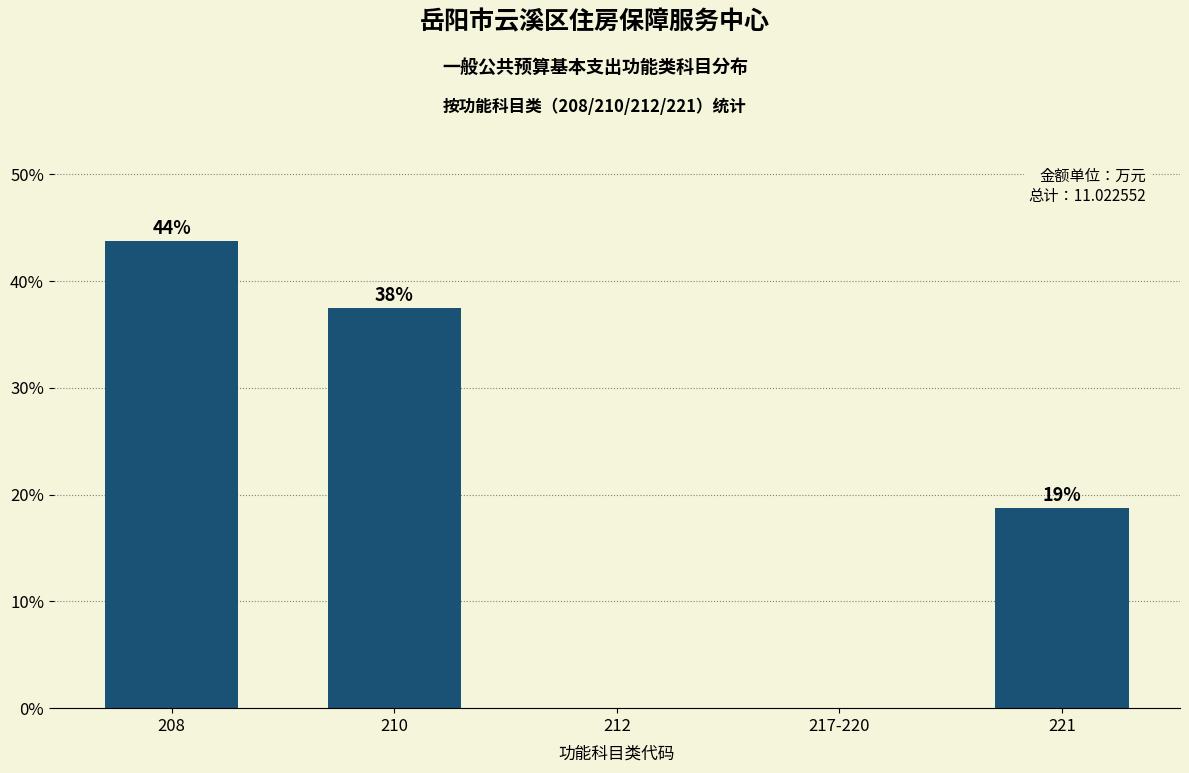

Are the bars horizontal?

No